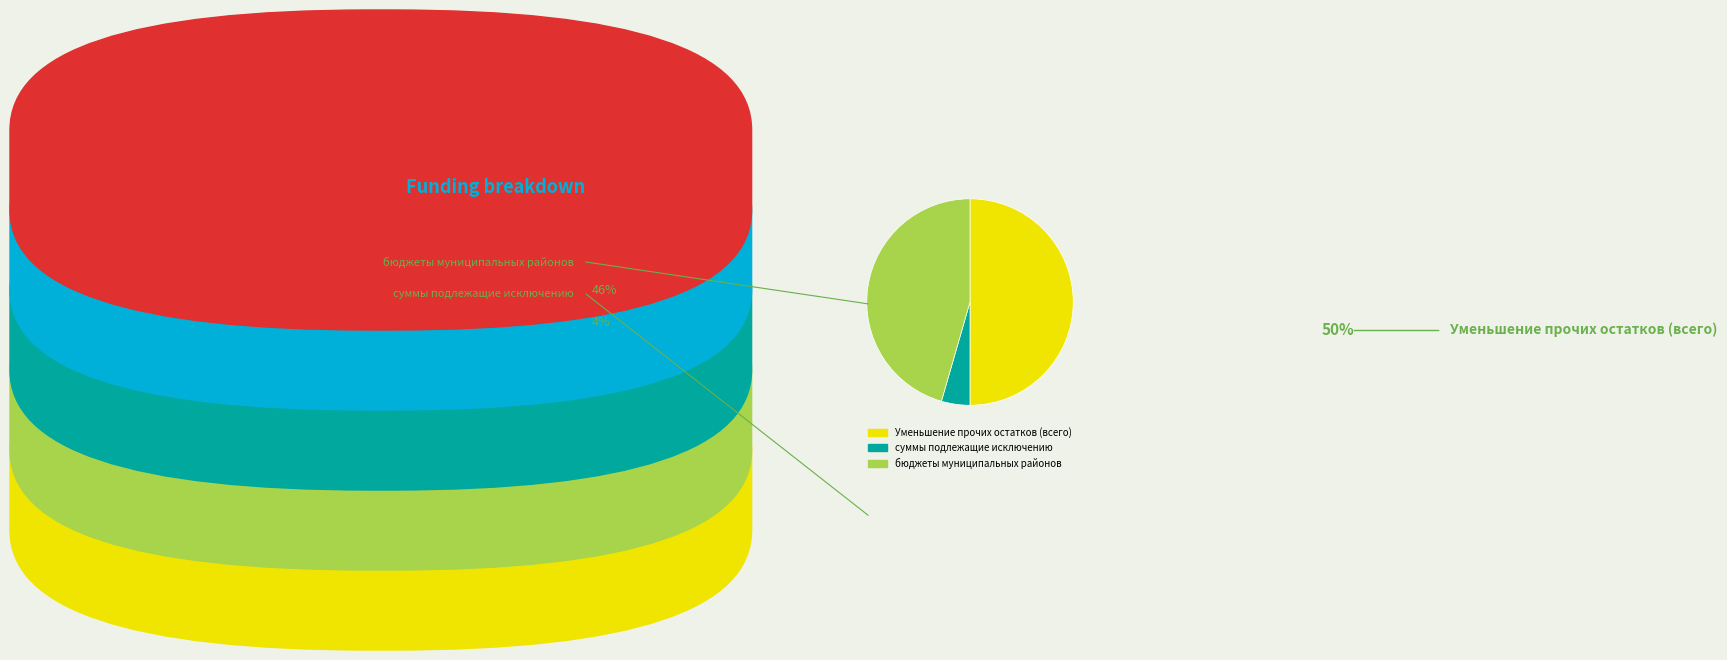

Approximately how many times larger is the value at суммы подлежащие исключению compared to бюджеты муниципальных районов?

0.1